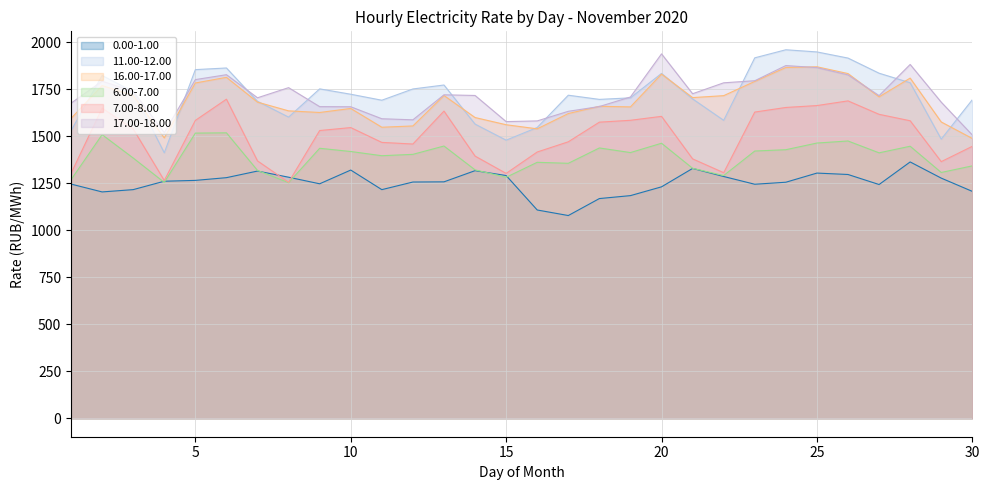

How many series are shown in this chart?

6